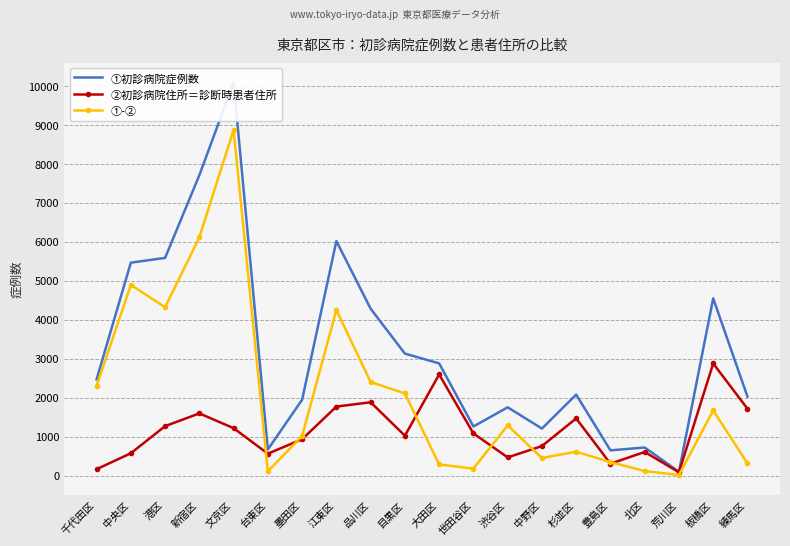

Where is ①-② nearest to the value 4440?

港区